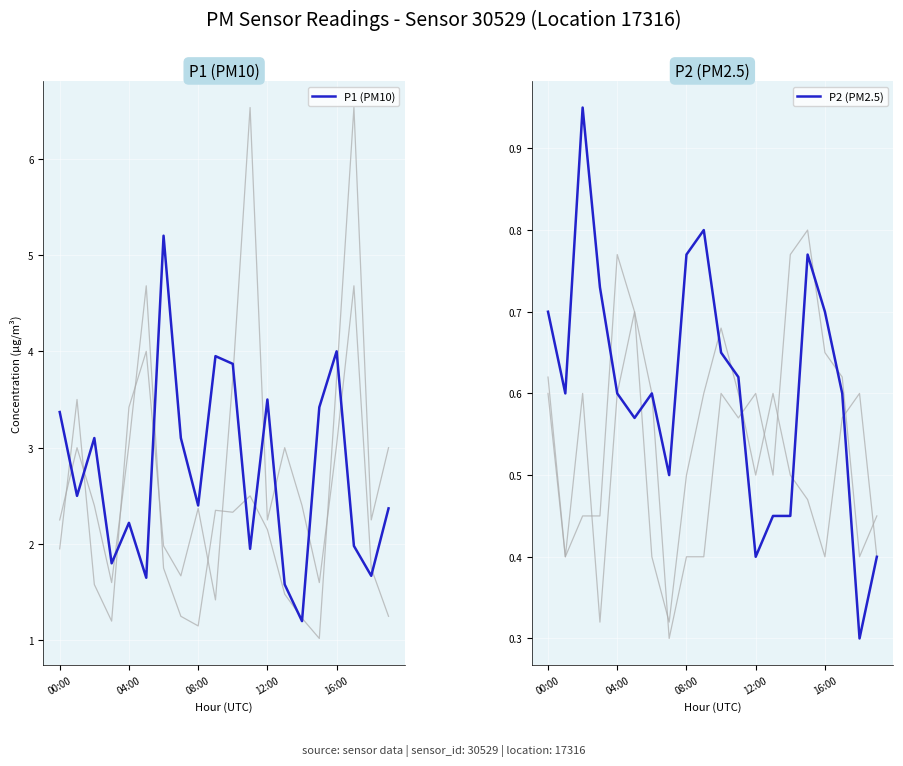

What is the total value across all series at 14?

1.6